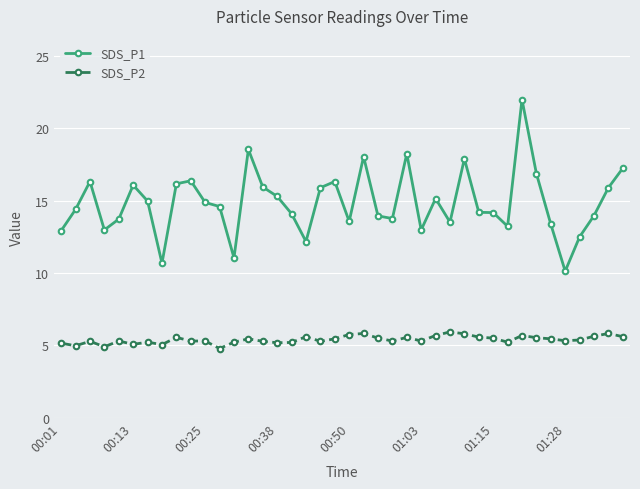

True or false: SDS_P1 and SDS_P2 intersect in this chart.

False